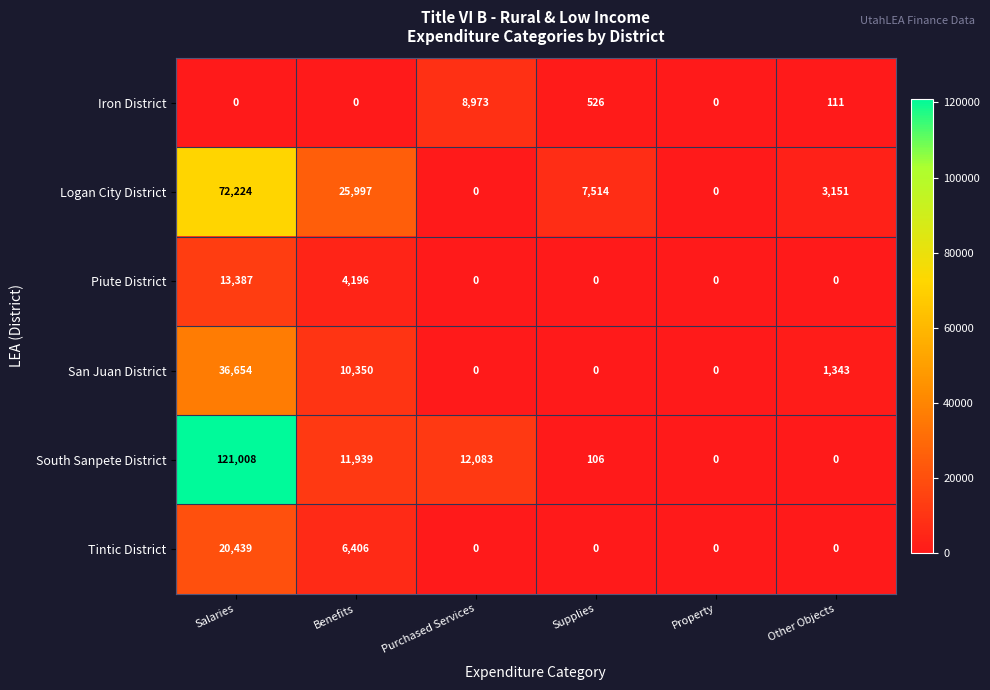

What is the difference between the Tintic District values at Salaries and Property?

20439